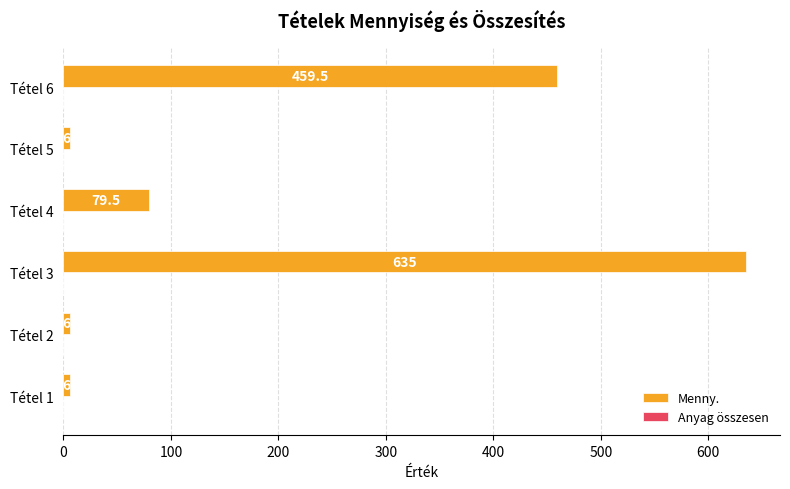

What is the difference between the maximum and second lowest values?

629.0